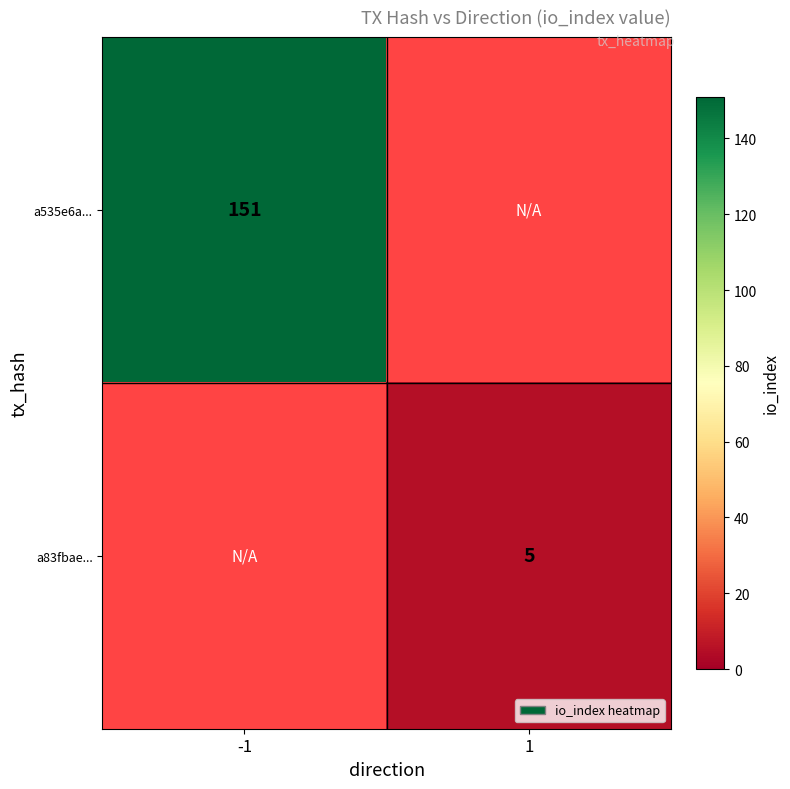

At which category does the chart reach its peak across all series?

-1